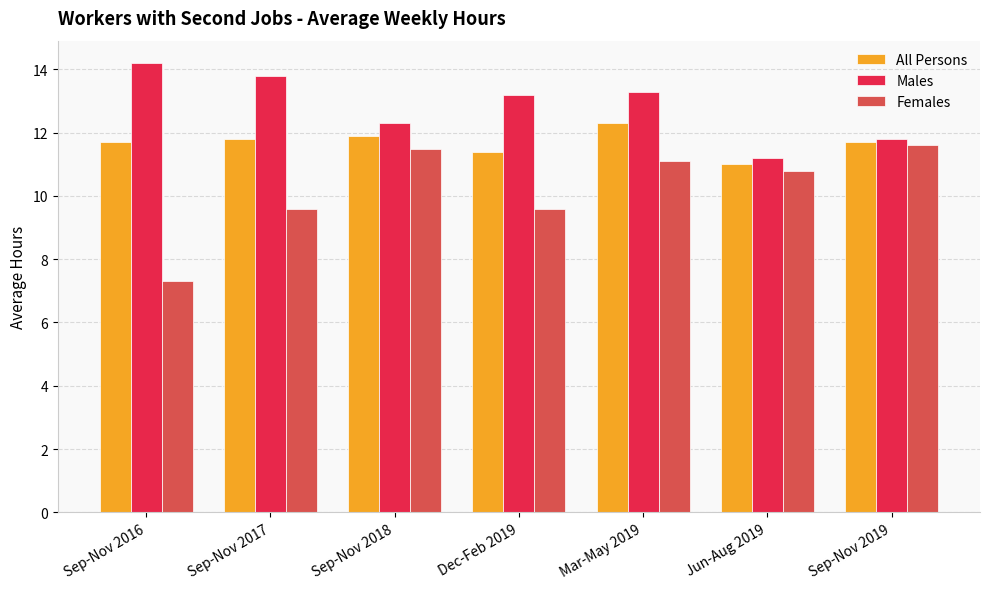

Are the bars horizontal?

No